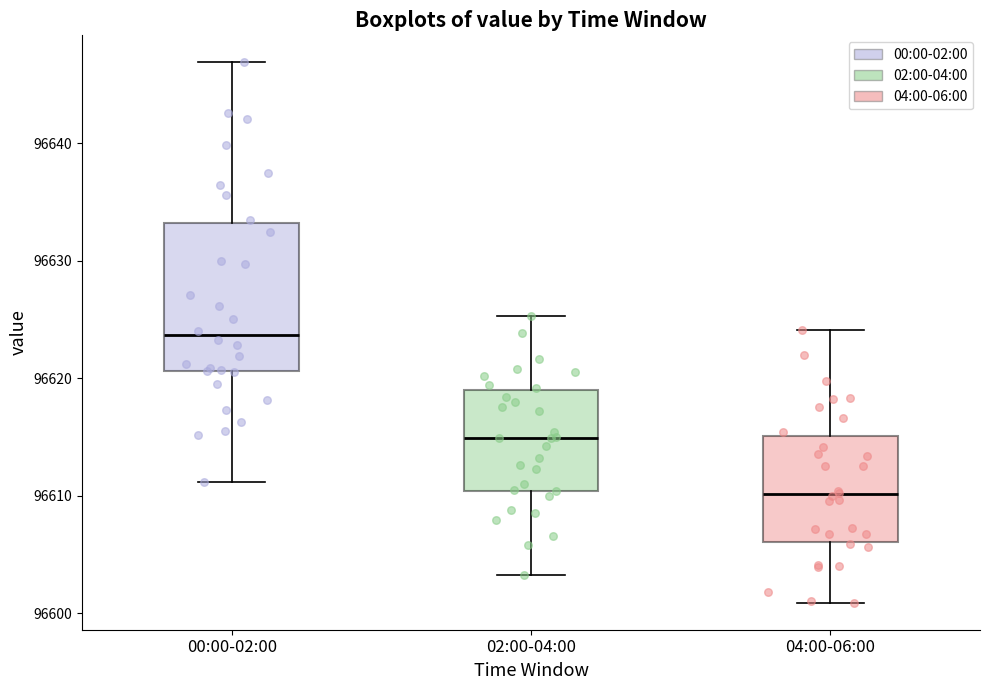

Reading left to right, transcribe this box plot: for each box, give where its median line is, the range the box spans, and where its two whiskers end, as read against the y-axis. The values are not printed on the chart, so give them approximately, as read against the axis.

00:00-02:00: median 96624, box 96621 to 96633, whiskers 96611 to 96647
02:00-04:00: median 96615, box 96610 to 96619, whiskers 96603 to 96625
04:00-06:00: median 96610, box 96606 to 96615, whiskers 96601 to 96624